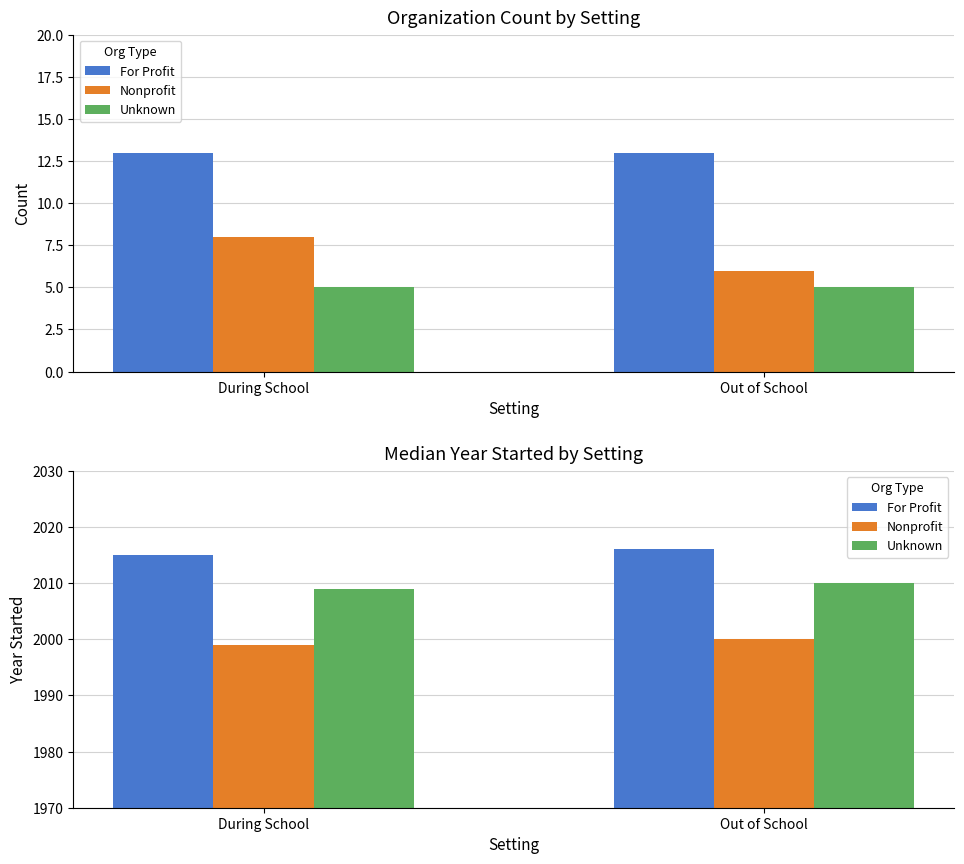

What are all the series names shown in the legend?

For Profit, Nonprofit, Unknown